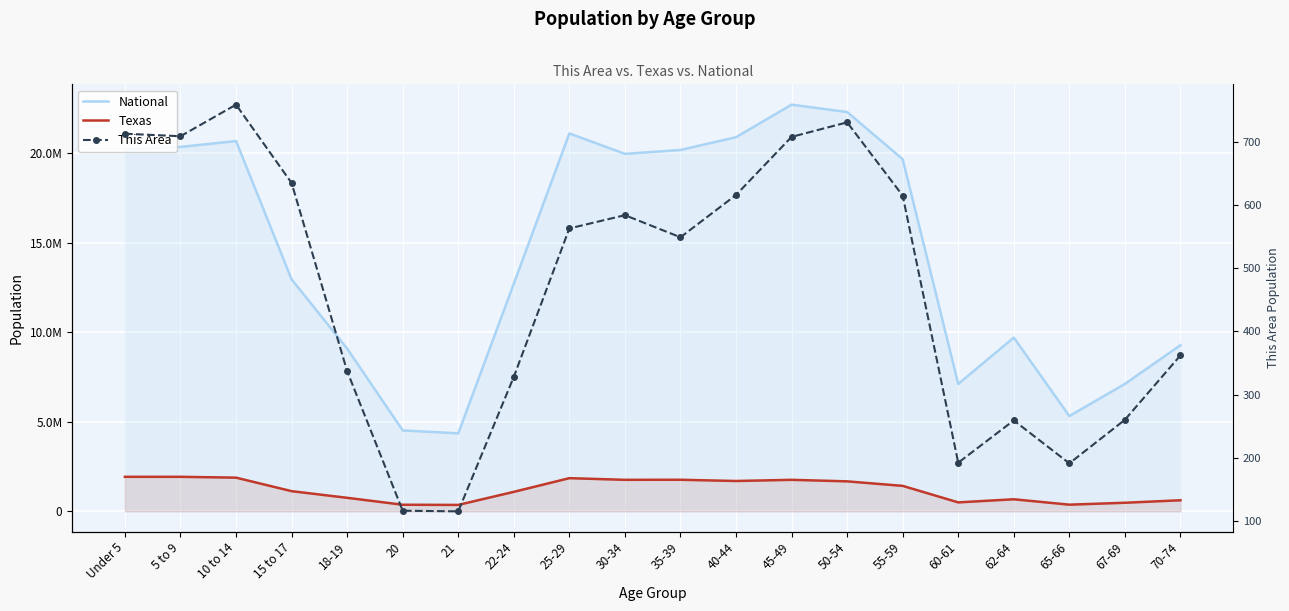

How many data points does each series have?

20